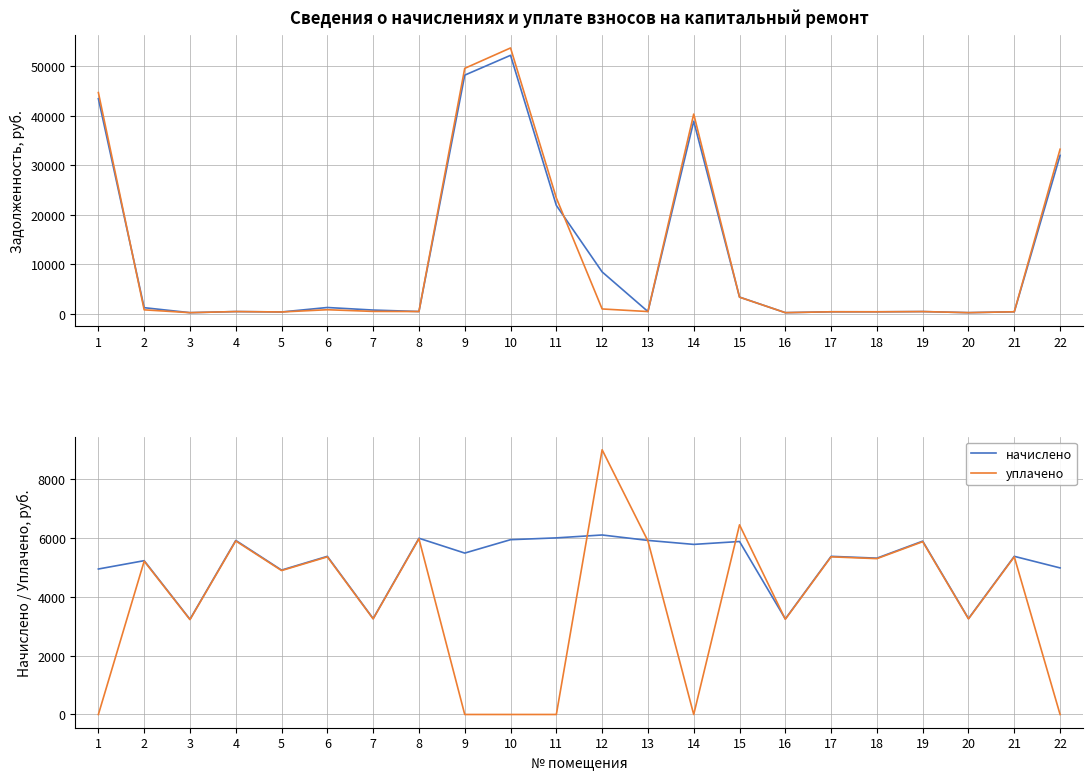

The value of начислено at 22 is 4986.4. True or false?

True